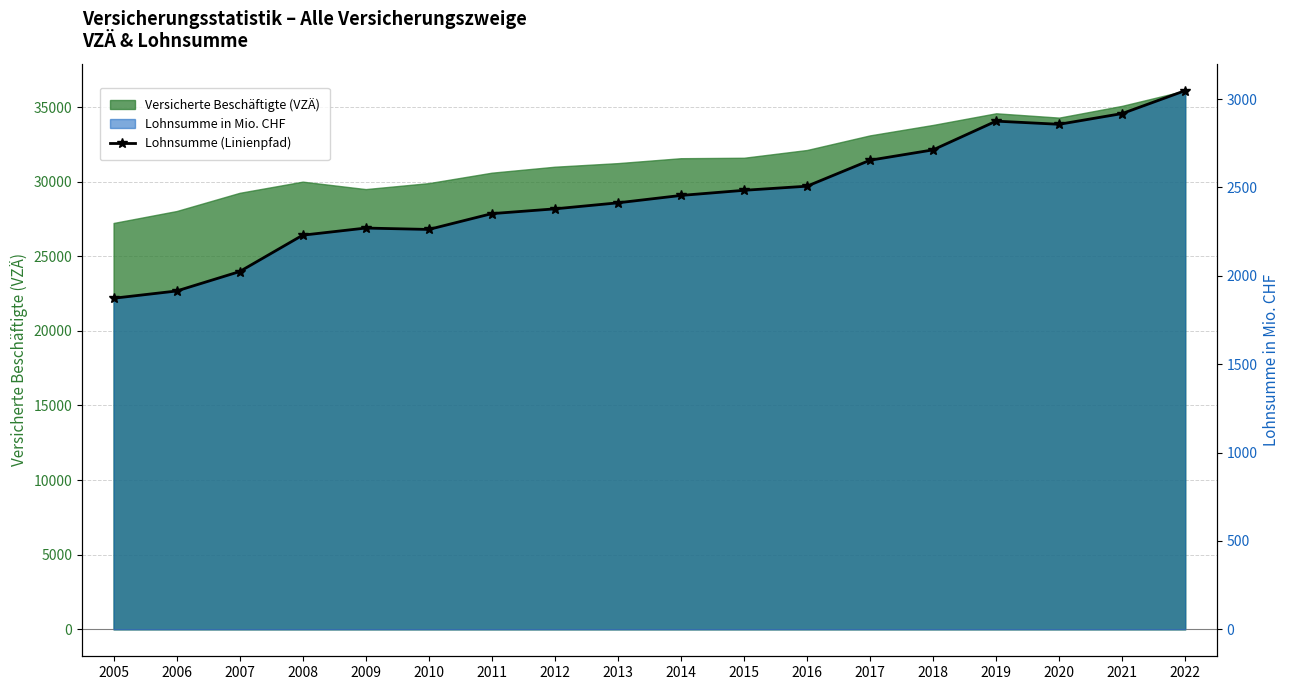

How many categories are shown in the chart?

18